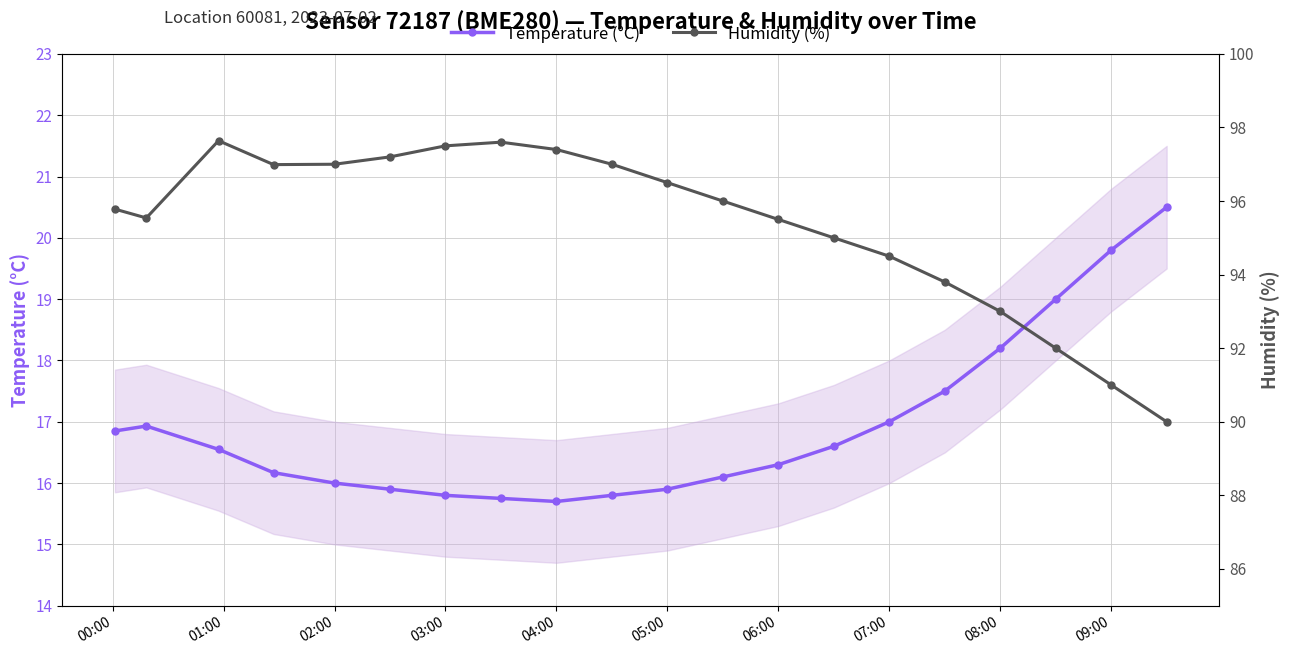

What are all the series names shown in the legend?

Temperature (°C), Humidity (%)